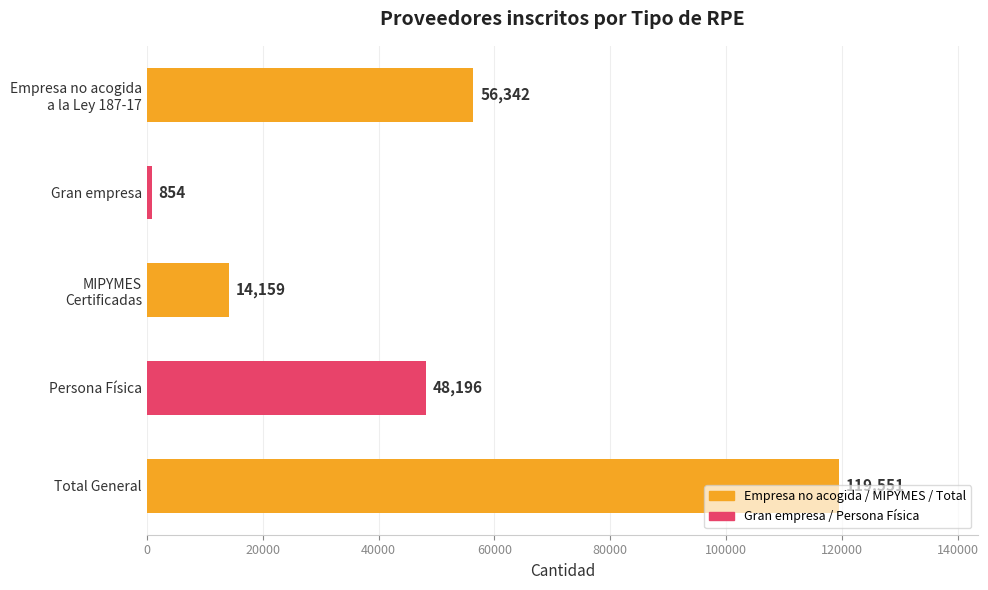

What is the ratio of the value at Total General to the value at Gran empresa?

140.0